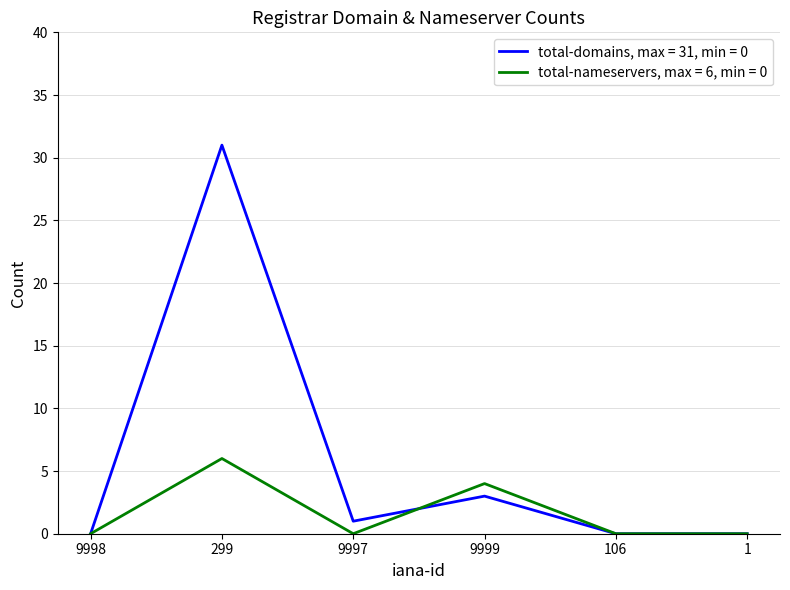

At which category does the chart reach its peak across all series?

299